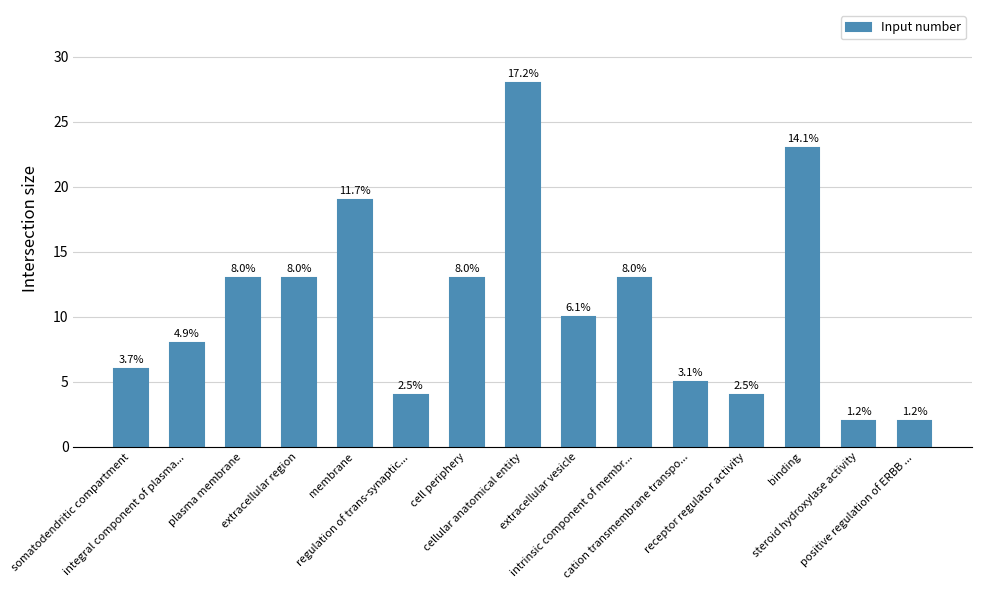

What is the ratio of the value at membrane to the value at somatodendritic compartment?

3.2